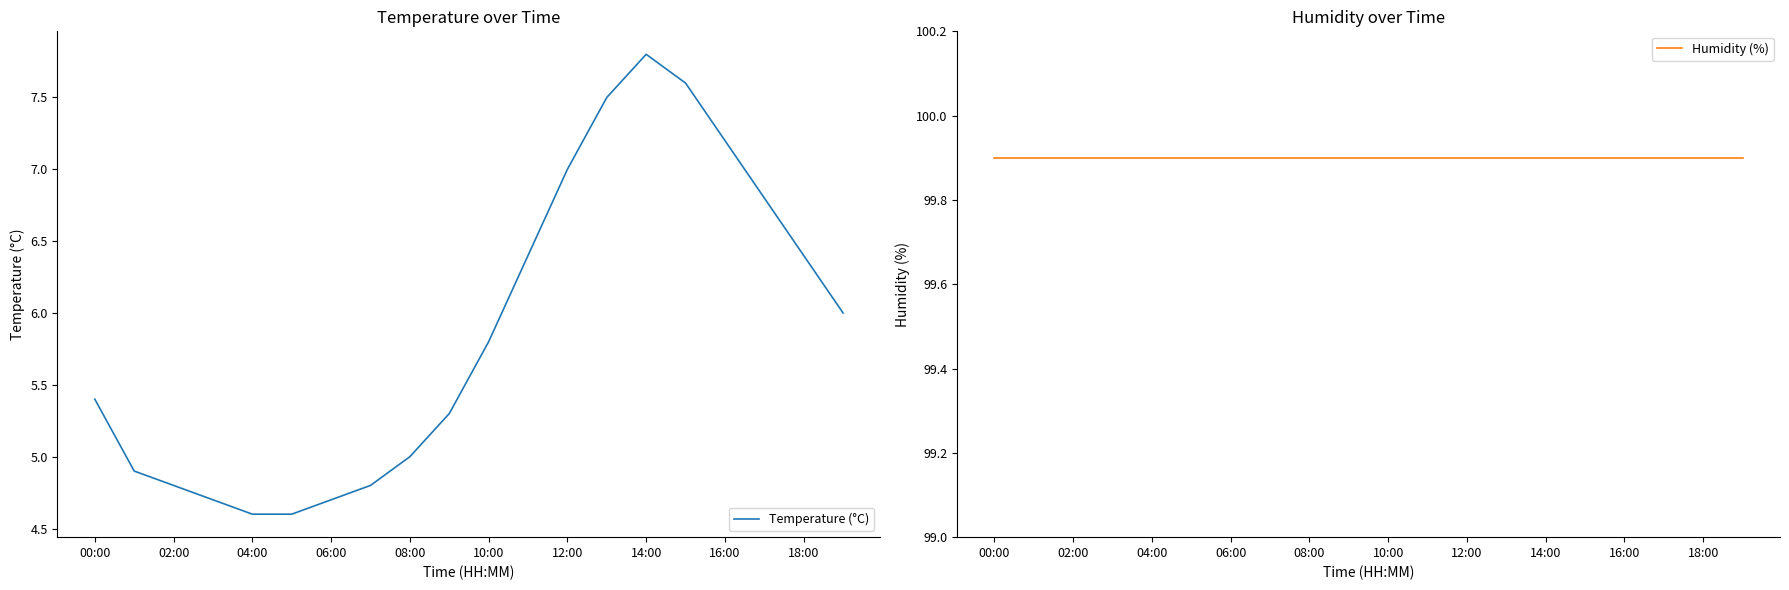

Is the value of Temperature (°C) at 19 greater than the value of Humidity (%) at 13?

No